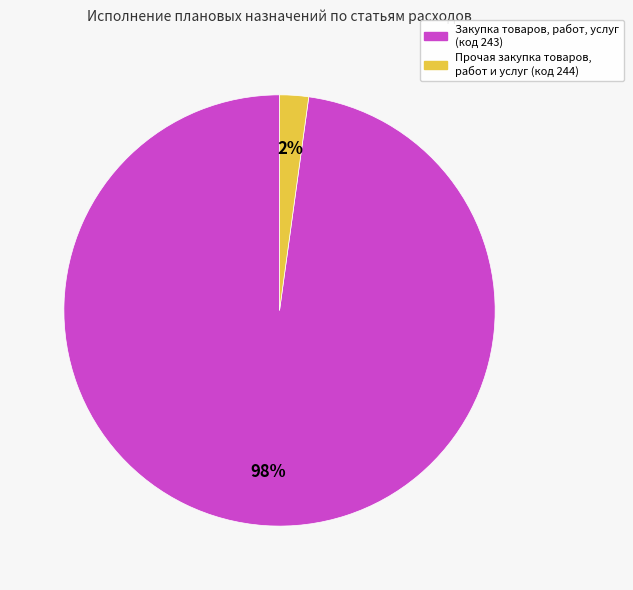

Which slice is the smallest?

Прочая закупка товаров, работ и услуг (код 244)